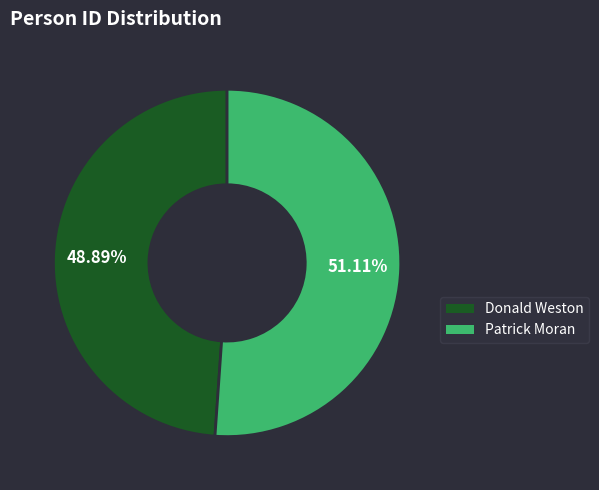

To the nearest percent, what is the difference between the largest and smallest slice percentages?

2%